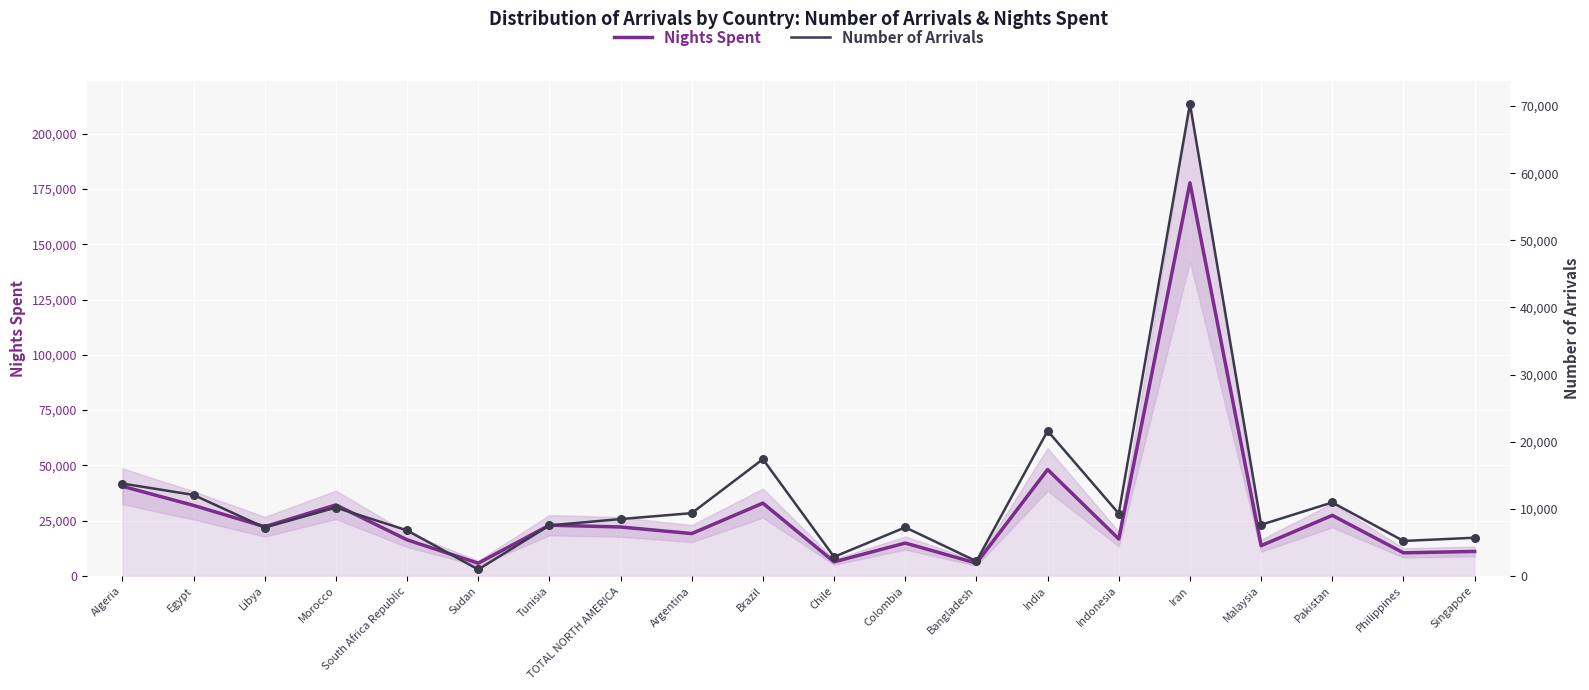

At which category is the sum across all series the highest?

Iran